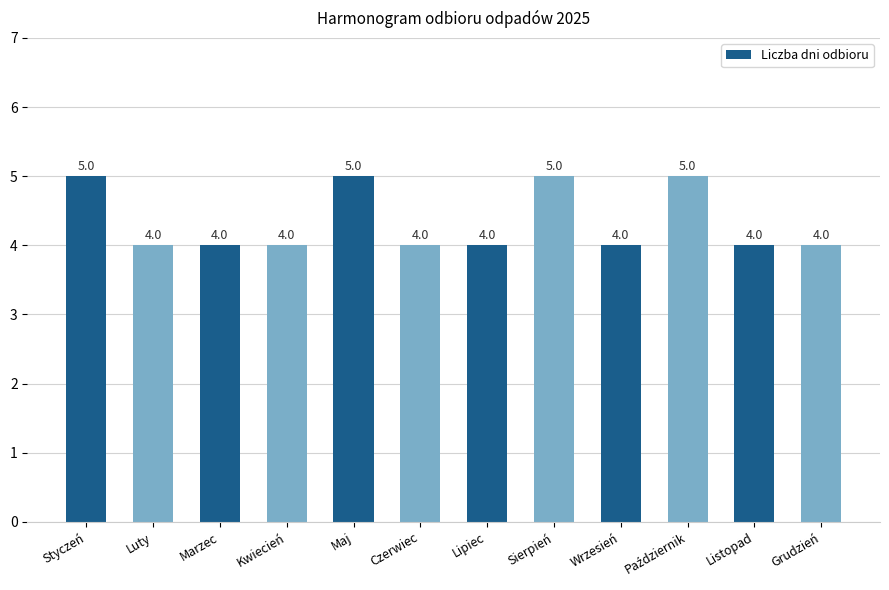

What is the minimum value shown in the chart?

4